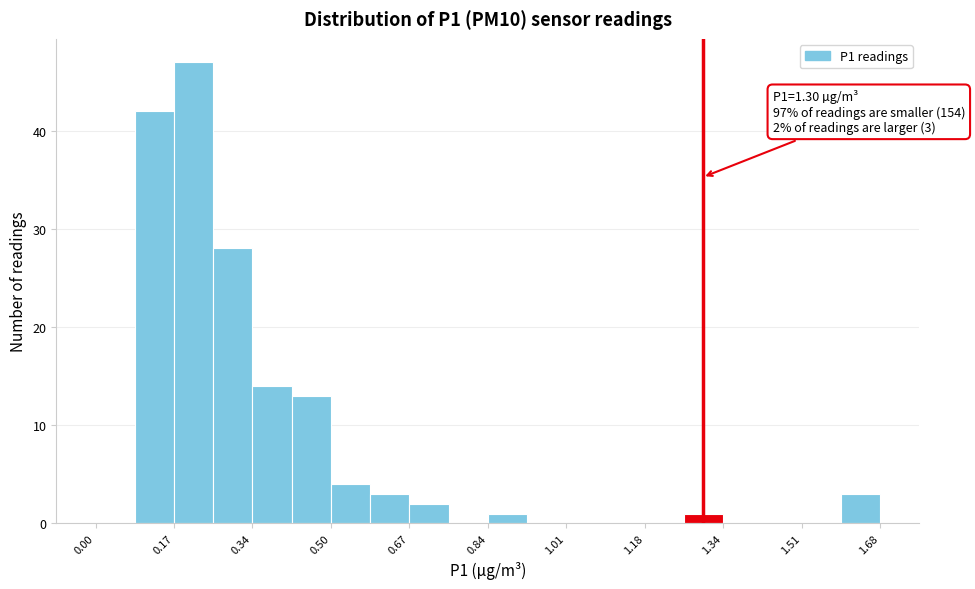

Over which range of the x-axis is the bar tallest?

0.168 to 0.252